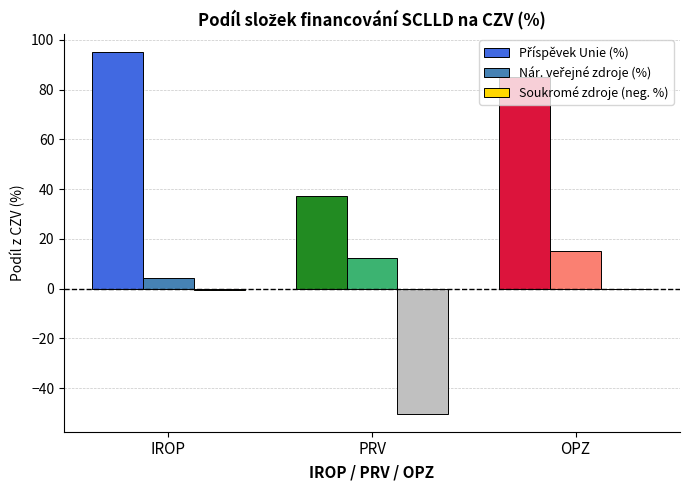

At which label is Soukromé zdroje (neg. %) closest to -25?

IROP